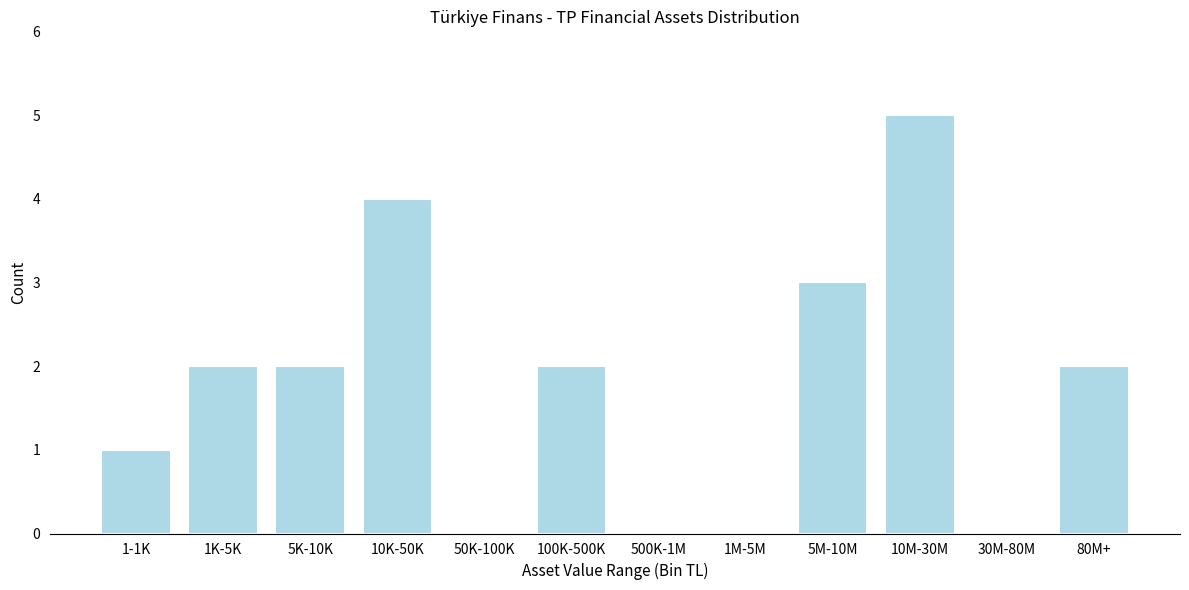

Reading left to right, extract all data points from this chart.

1-1K=1	1K-5K=2	5K-10K=2	10K-50K=4	50K-100K=0	100K-500K=2	500K-1M=0	1M-5M=0	5M-10M=3	10M-30M=5	30M-80M=0	80M+=2